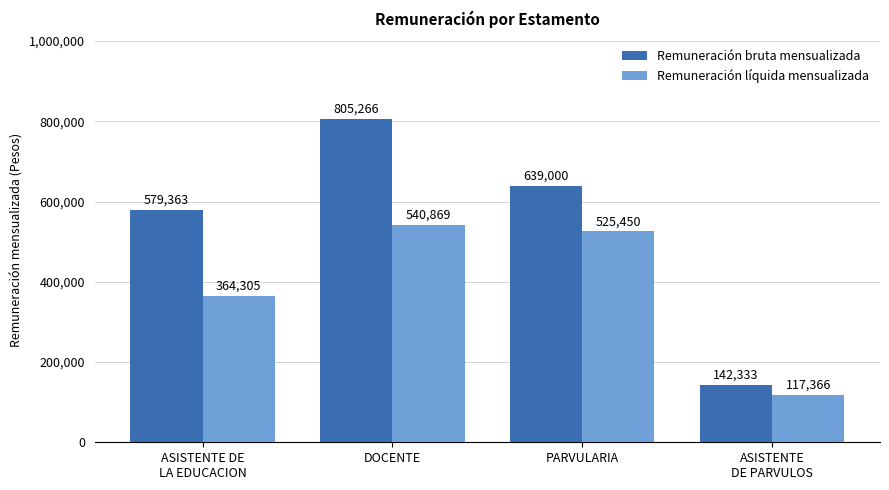

Is it true that Remuneración bruta mensualizada equals 837379 at PARVULARIA?

False